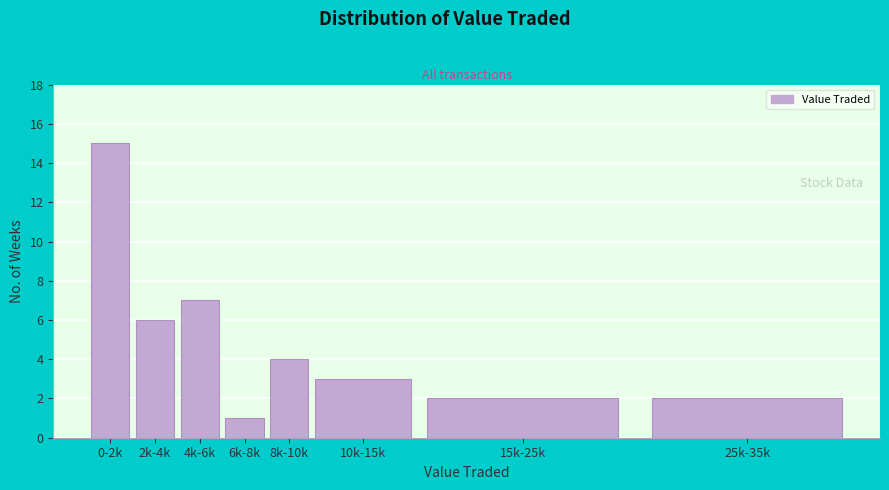

Reading right to left, list all the values displayed in this chart.

25k-35k=2	15k-25k=2	10k-15k=3	8k-10k=4	6k-8k=1	4k-6k=7	2k-4k=6	0-2k=15